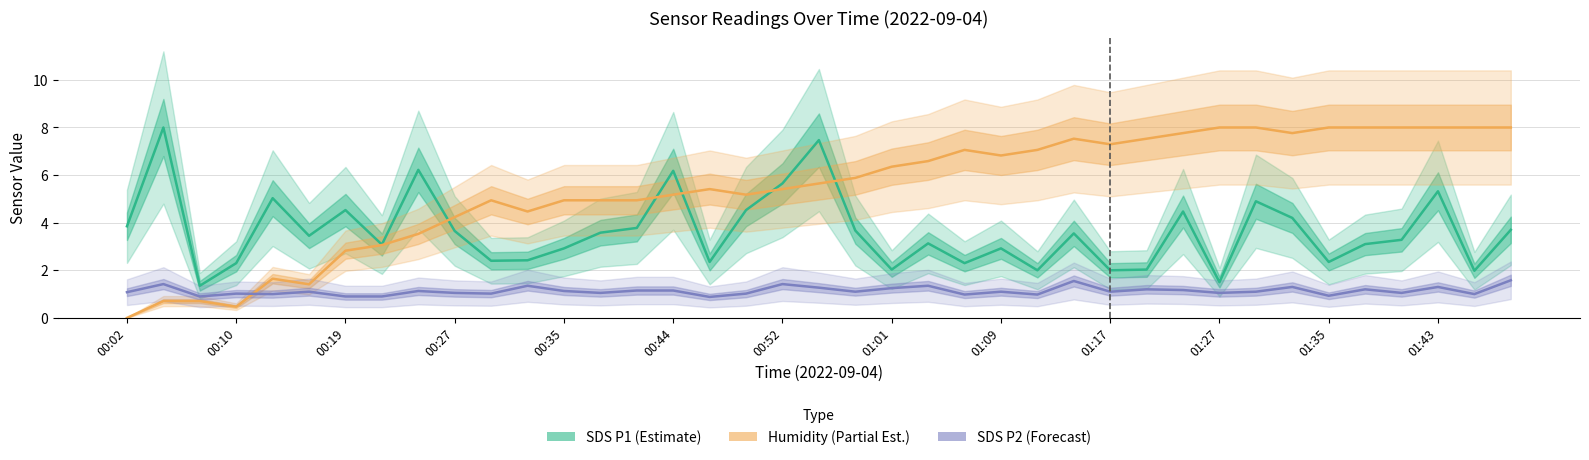

Is it true that SDS P2 (Forecast) equals 1.8 at 34?

False